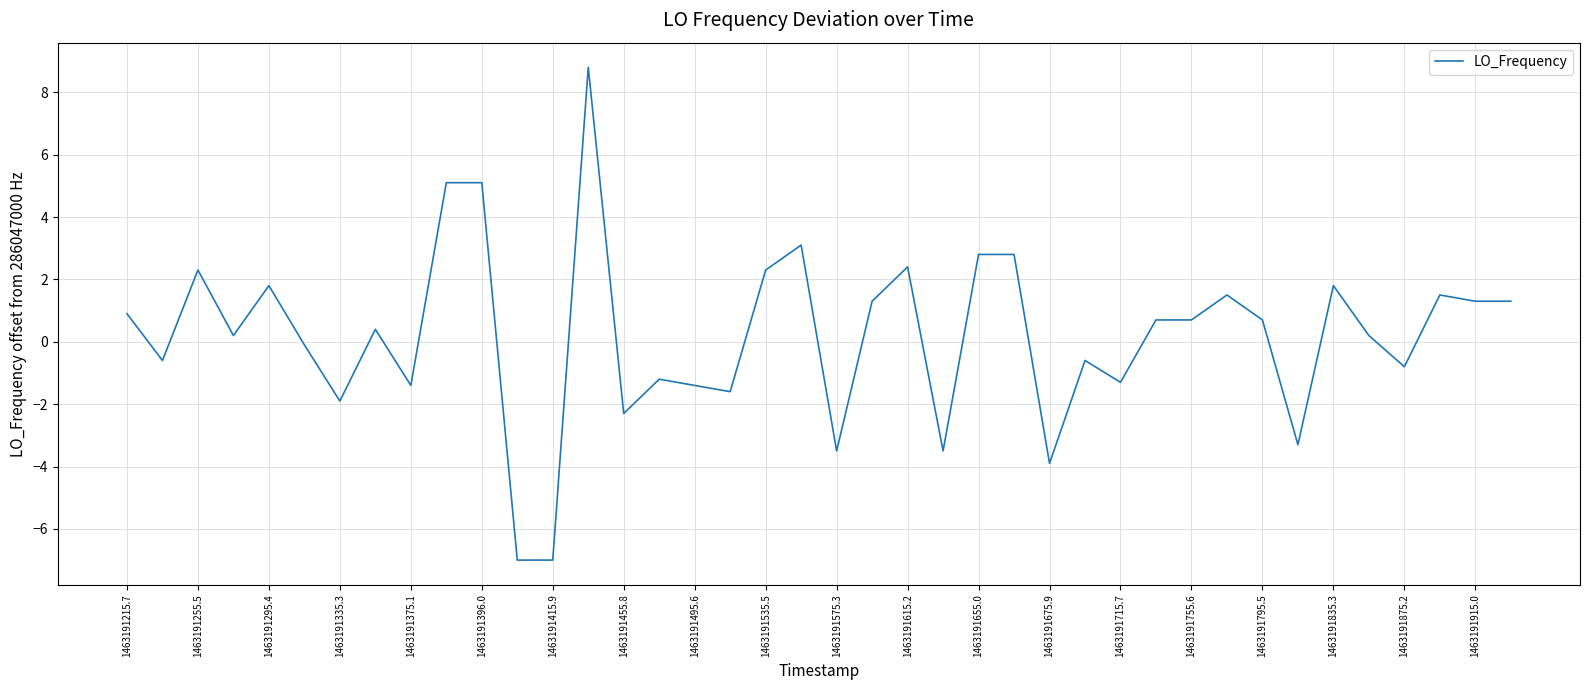

What is the smallest value displayed?

-7.0